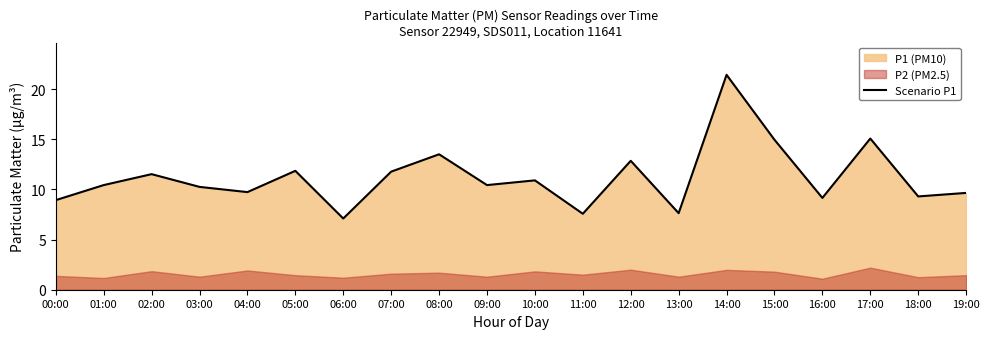

Rank the categories by value from highest to lowest.

14:00, 17:00, 15:00, 08:00, 12:00, 05:00, 07:00, 02:00, 10:00, 01:00, 09:00, 03:00, 04:00, 19:00, 18:00, 16:00, 00:00, 13:00, 11:00, 06:00